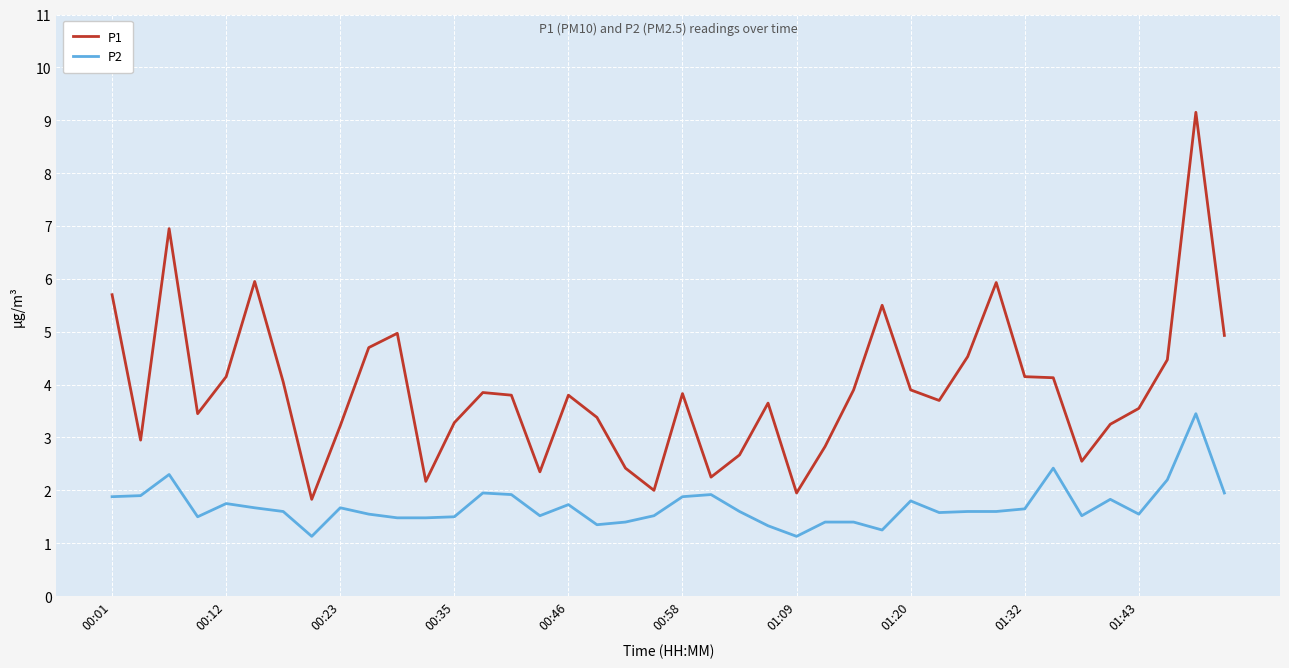

What is the minimum value shown in the chart?

1.1